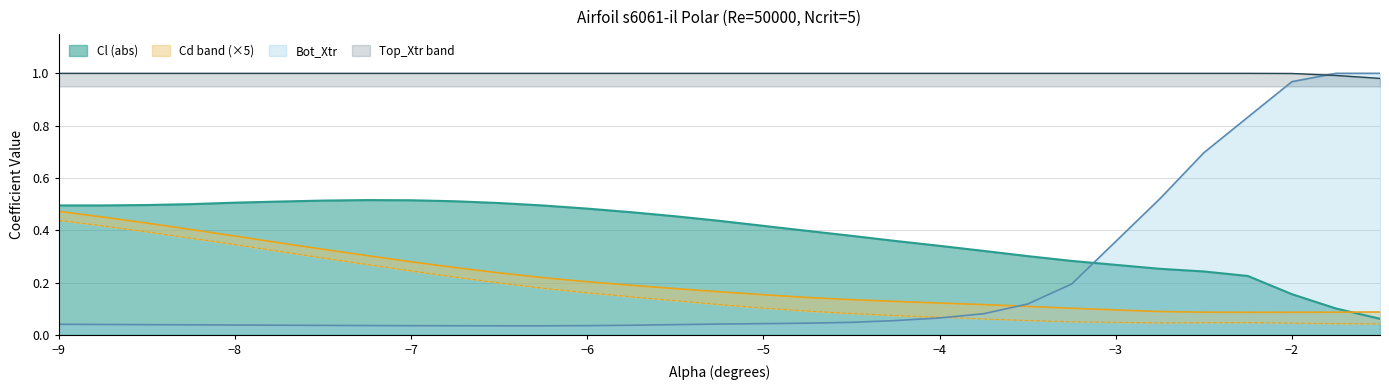

At which category does the chart reach its peak across all series?

-9.0